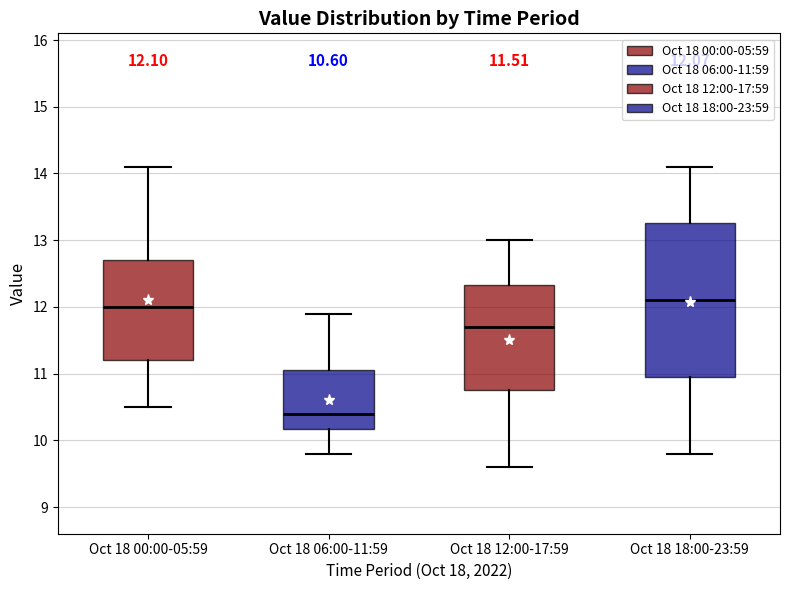

Which box is the tallest, from its lower edge to its upper edge?

Oct 18 18:00-23:59